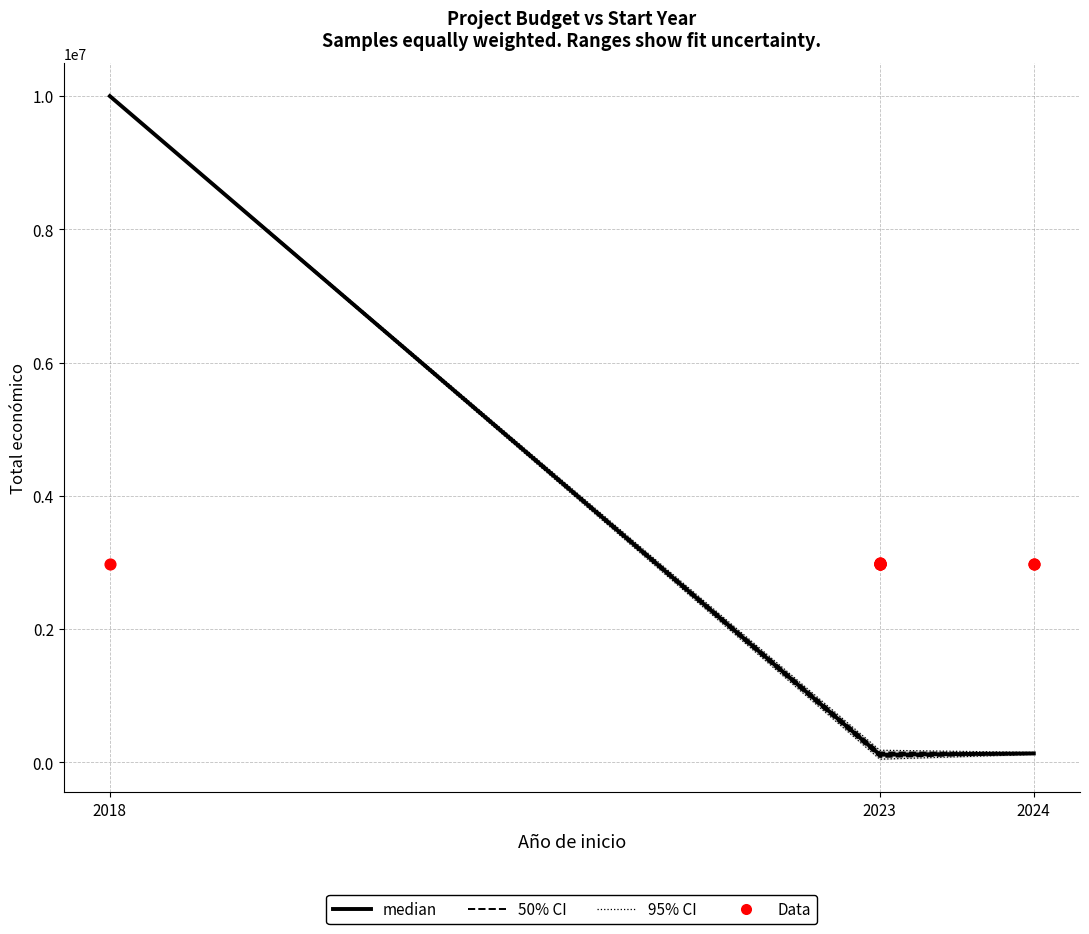

What is the ratio of the value at 2024 to the value at 2024?

1.0